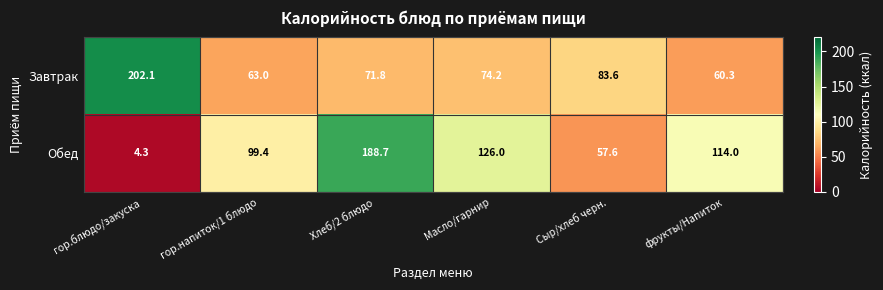

What is the difference between the maximum and minimum values in the Обед series?

184.4